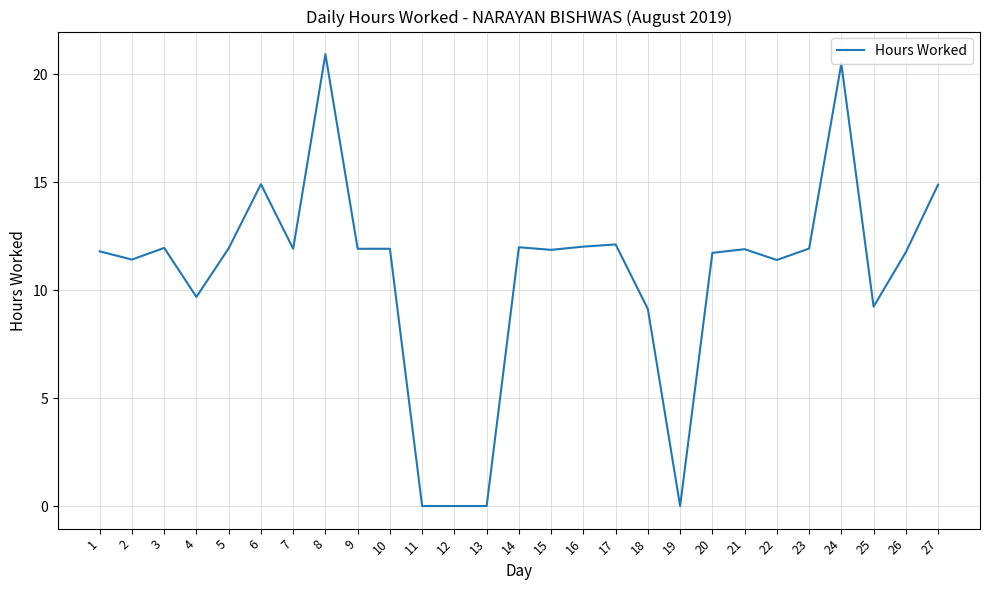

How many lines are shown in the chart?

1